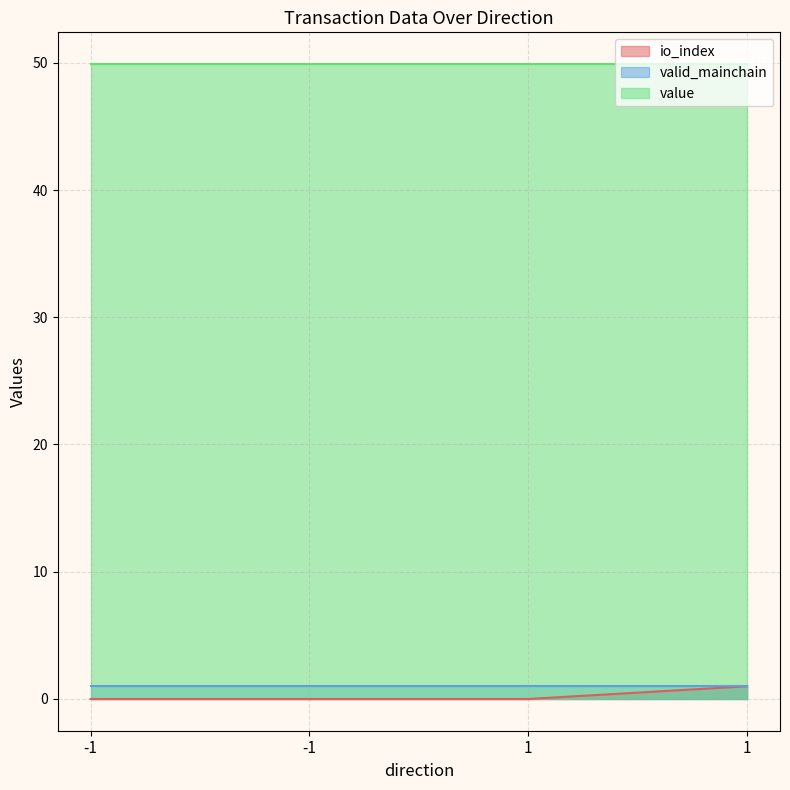

List the series in order of their peak value, lowest first.

io_index, valid_mainchain, value